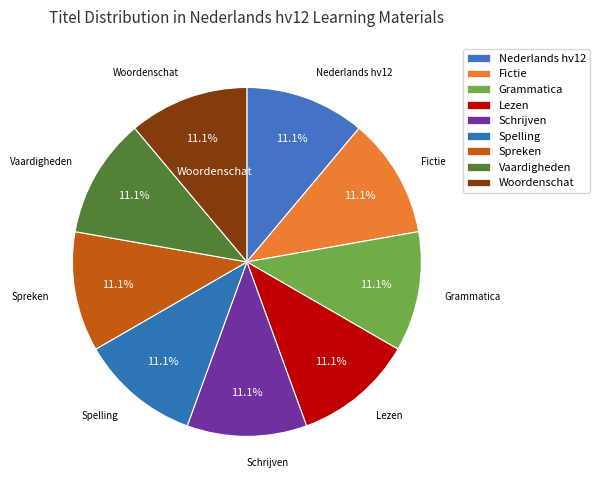

True or false: Vaardigheden accounts for 3% of the total.

False